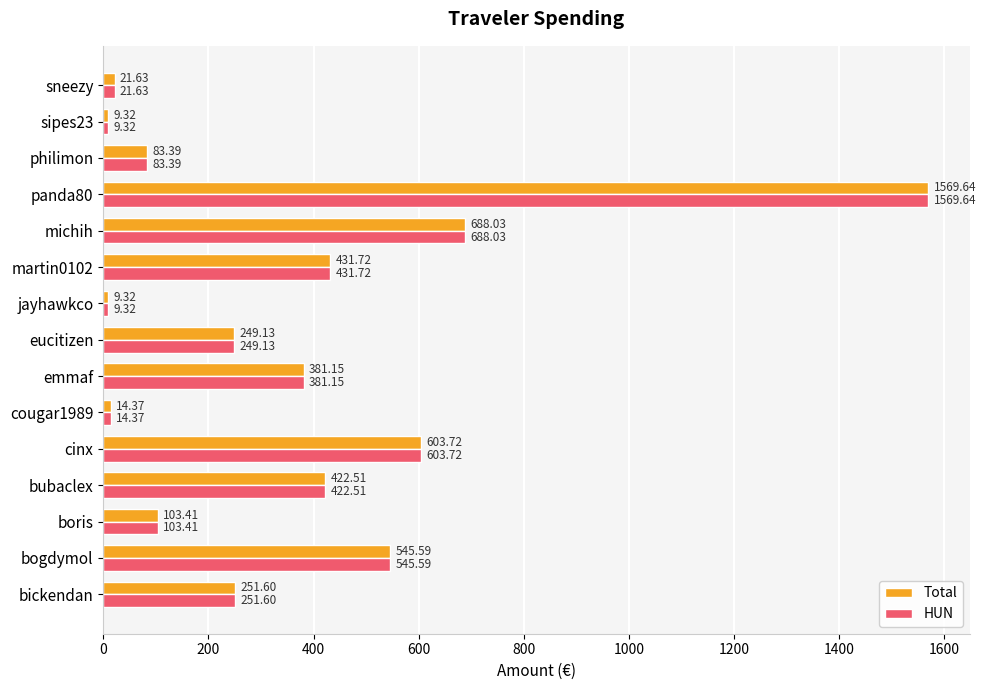

What is the total value across all series at jayhawkco?

18.6